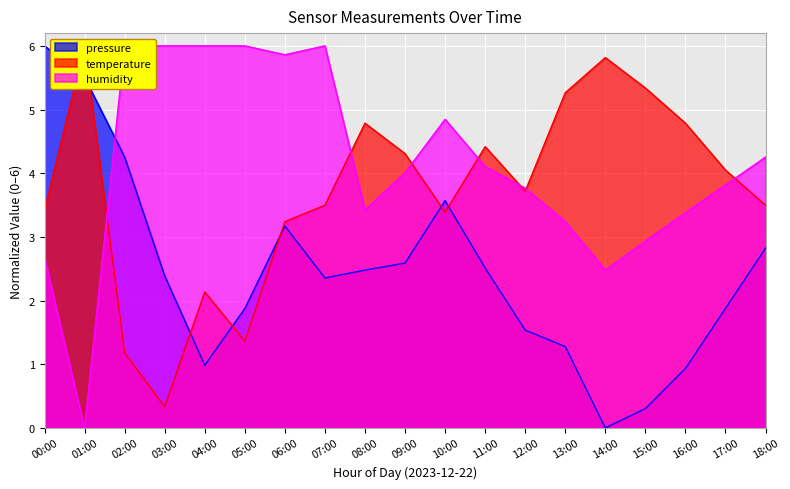

What is the average value of the humidity series?

4.1